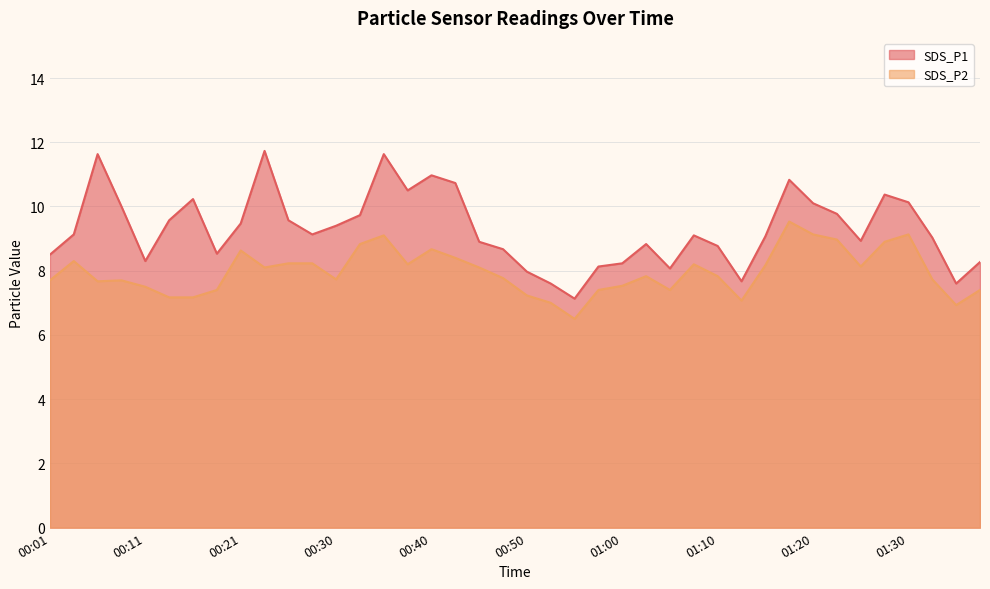

At how many categories does at least one series exceed 6?

40